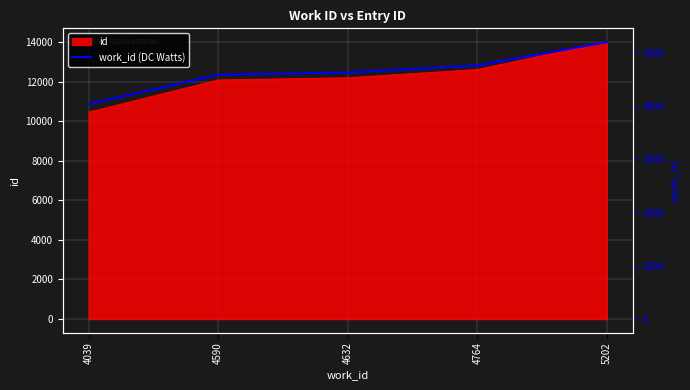

Between 4632 and 4590, which is larger?

4632